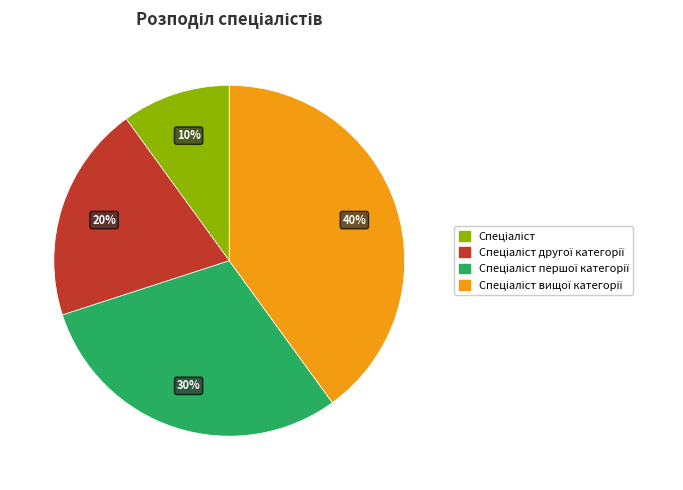

Is there any slice that represents more than half of the pie?

No